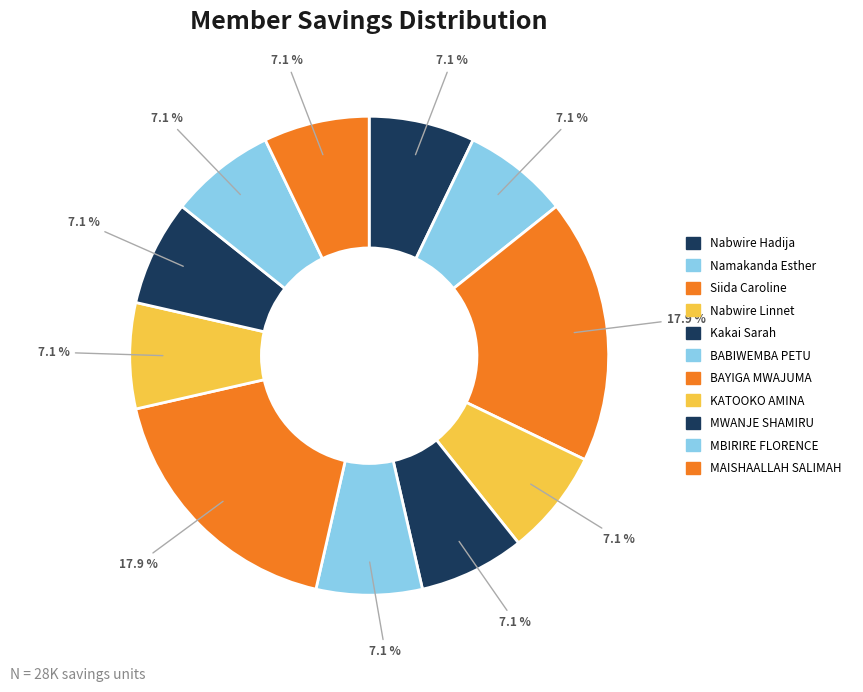

Which slice is the largest?

Siida Caroline